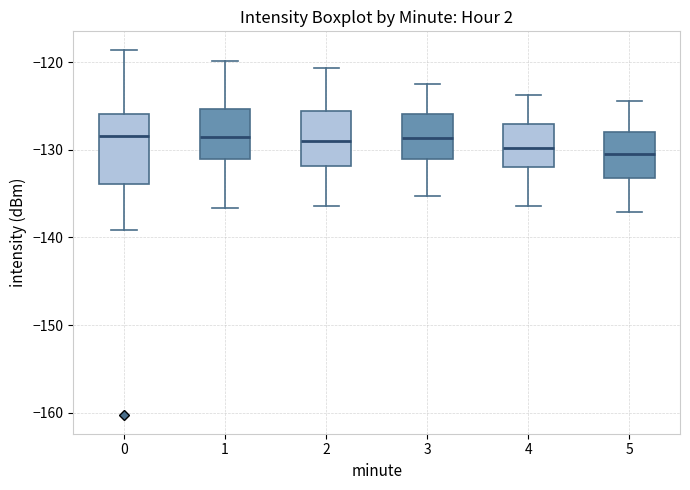

Which box is the tallest, from its lower edge to its upper edge?

0